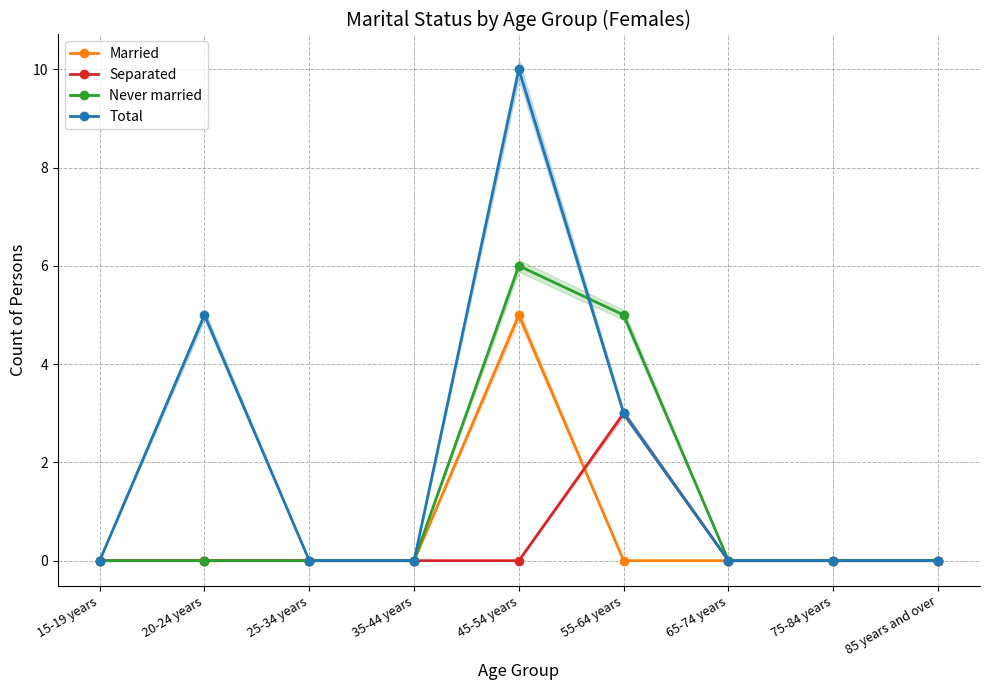

List the labels in order of Separated value, largest first.

55-64 years, 15-19 years, 20-24 years, 25-34 years, 35-44 years, 45-54 years, 65-74 years, 75-84 years, 85 years and over